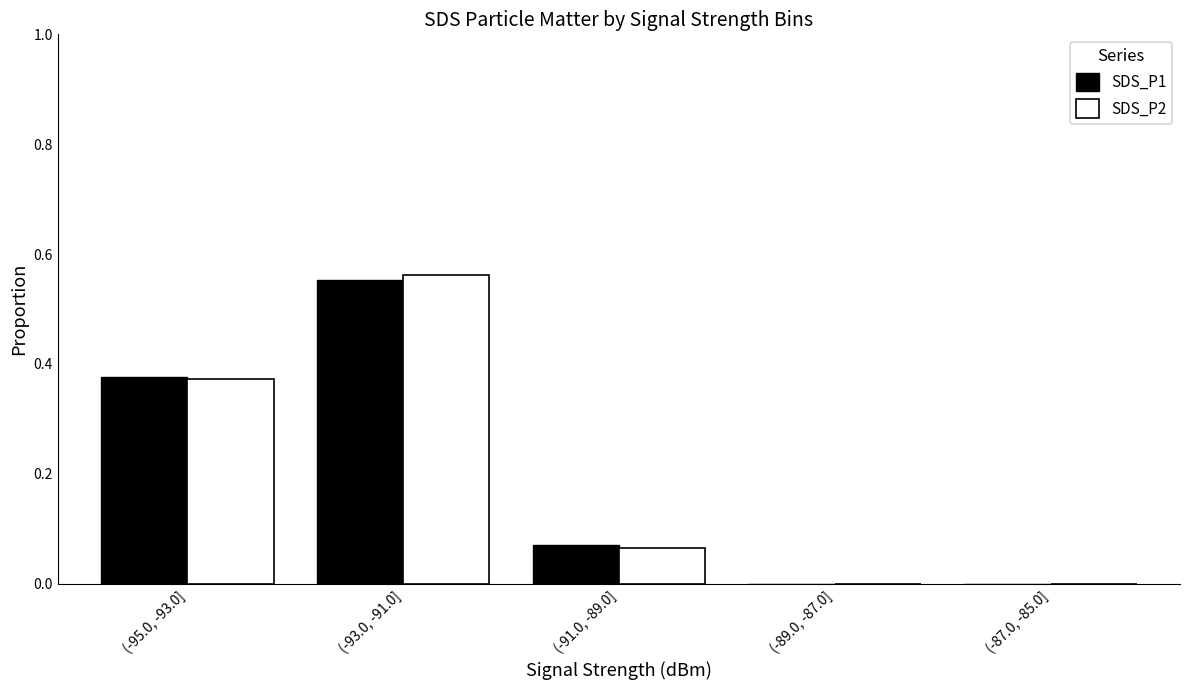

Is the value of SDS_P2 at (-89.0, -87.0] greater than the value of SDS_P1 at (-91.0, -89.0]?

No